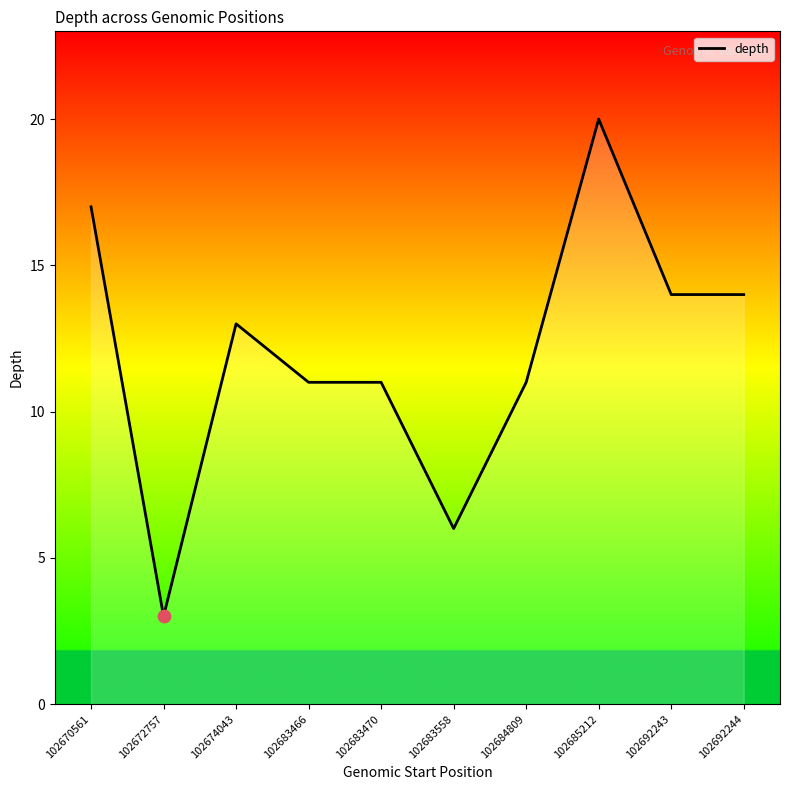

What is the change in value from 102670561 to 102674043?

-4